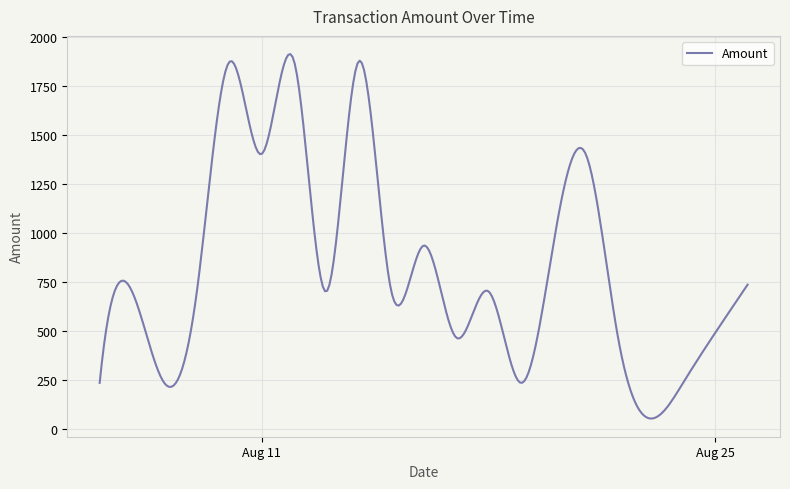

How many points are lower than both their immediate neighbors (excluding endpoints)?

7